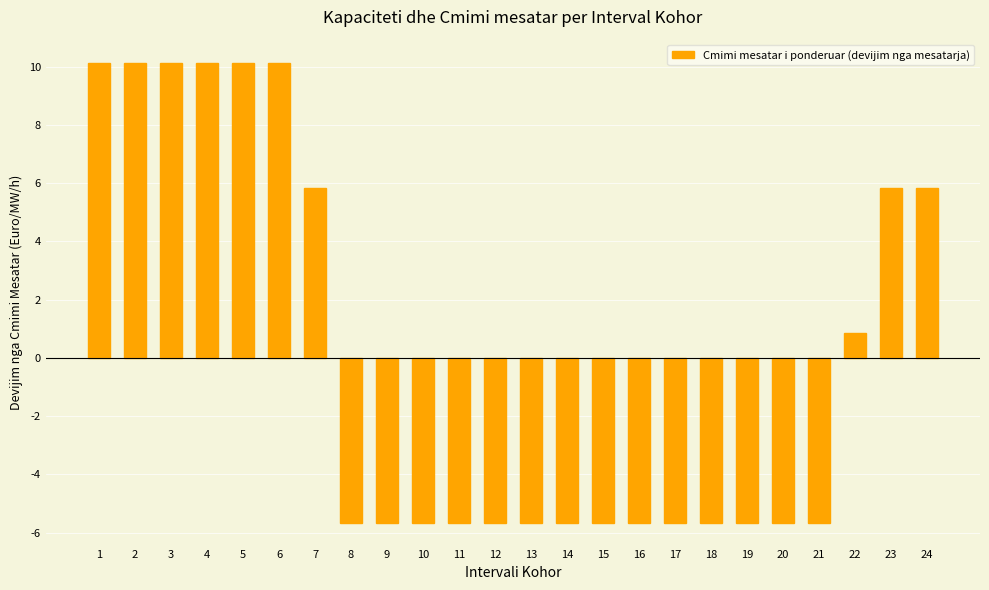

Between 22 and 8, which is larger?

22